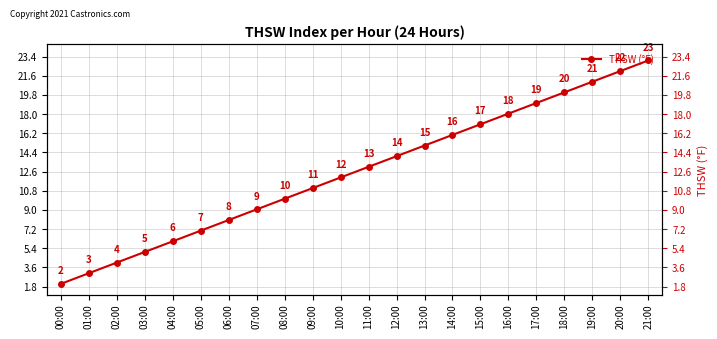

Which has a higher value, 13:00 or 01:00?

13:00